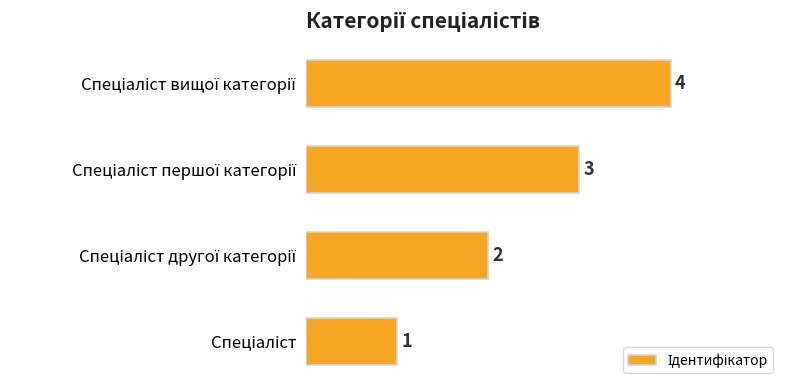

What is the maximum value shown in the chart?

4